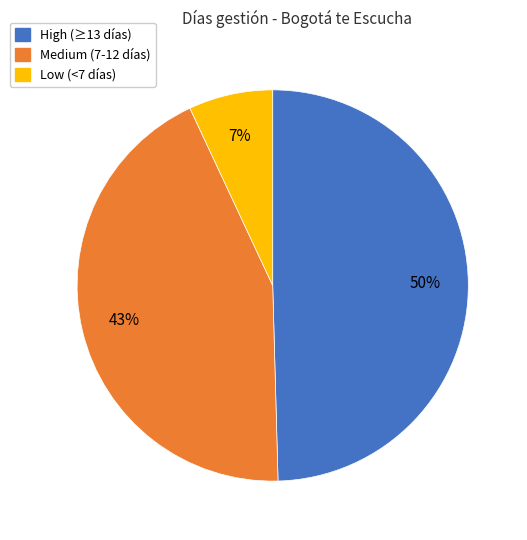

To the nearest percent, what is the average slice percentage?

33%